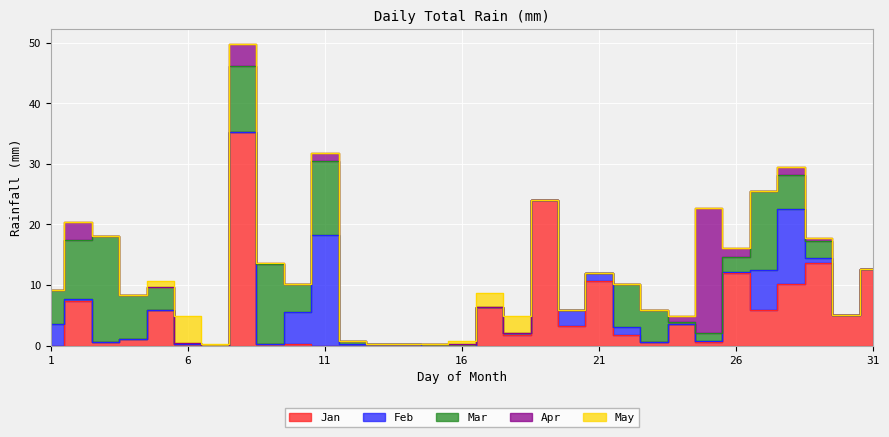

What is the difference between the Mar values at 6 and 23?

5.0